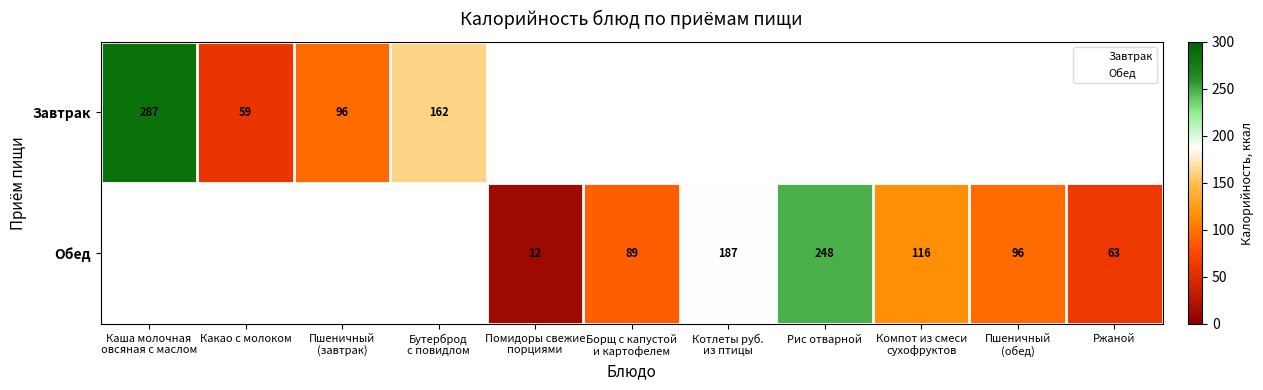

The Обед series shows 20.4 at Борщ с капустой и картофелем. True or false?

False